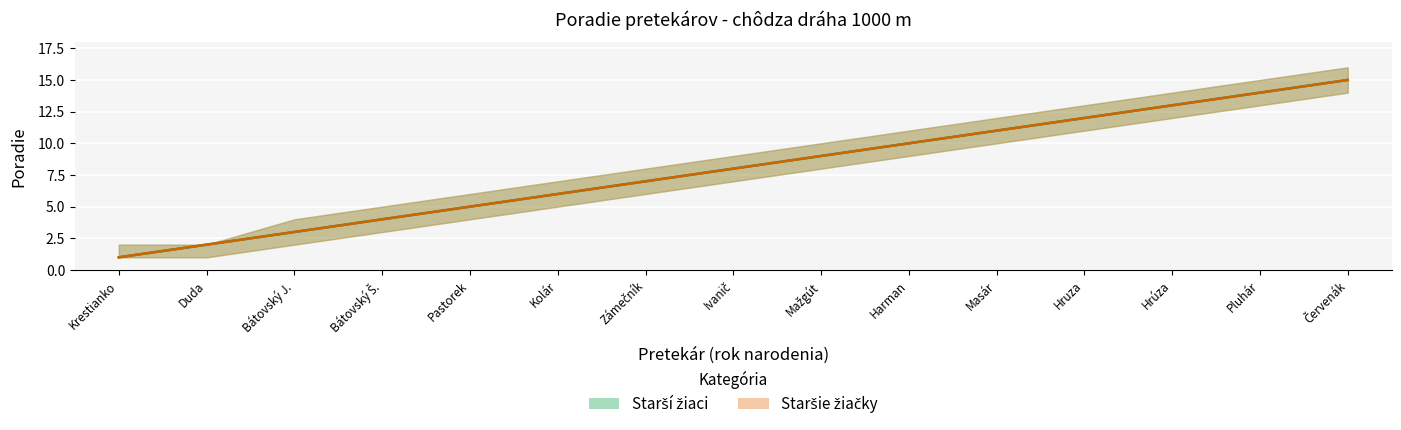

Read the Staršie žiačky value at Pastorek.

5